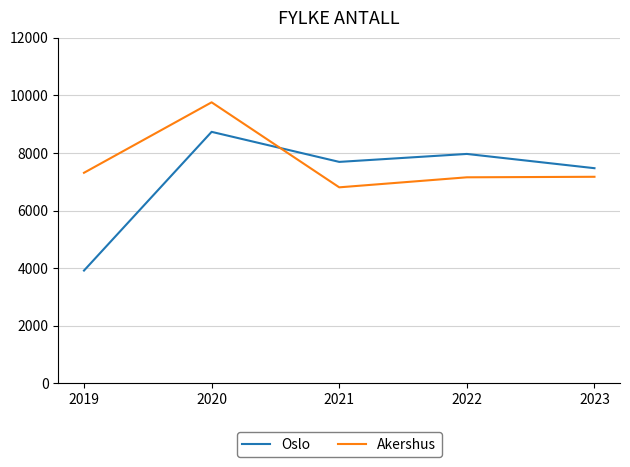

Rank the series by their average value, from lowest to highest.

Oslo, Akershus